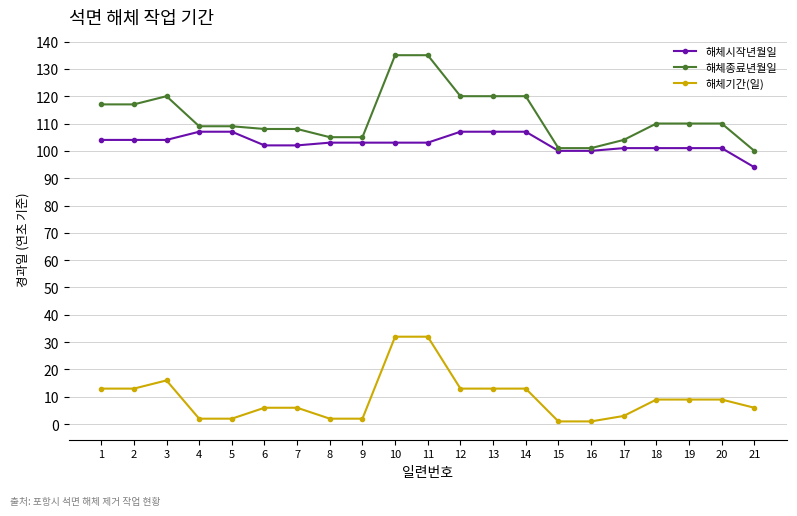

What is the difference between the maximum and minimum values in the 해체기간(일) series?

31